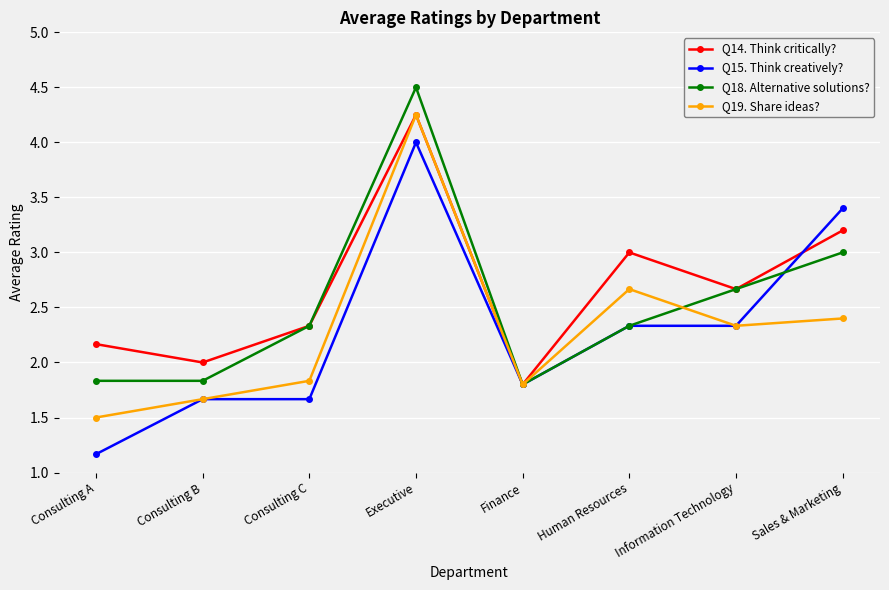

How many Q18. Alternative solutions? values are between 1 and 3?

7